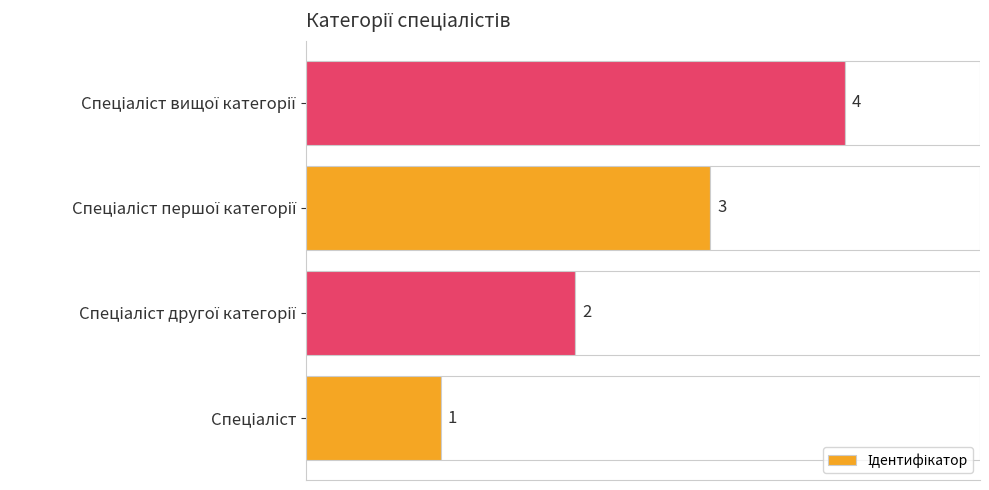

What is the average value?

2